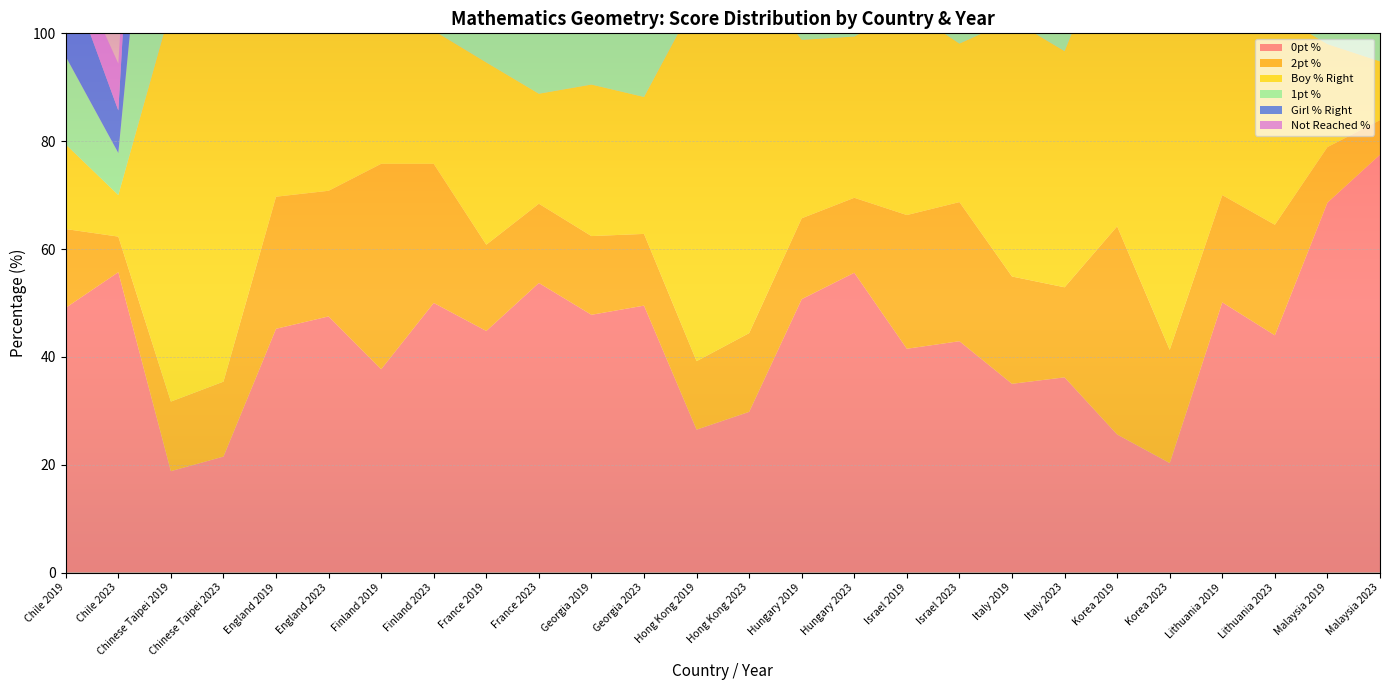

Reading right to left, extract all data points from this chart.

0pt %: 77.5	68.6	44.0	50.1	20.3	25.6	36.2	35.0	42.9	41.5	55.6	50.7	29.8	26.5	49.5	47.8	53.7	44.8	50.0	37.7	47.5	45.2	21.5	18.8	55.7	49.1
2pt %: 6.4	10.3	20.5	19.9	21.0	38.6	16.7	19.9	25.8	24.8	13.9	15.0	14.6	12.7	13.3	14.6	14.7	16.0	25.8	38.1	23.3	24.5	13.9	12.9	6.6	14.6
Boy % Right: 10.9	19.1	39.3	34.6	67.8	56.3	43.8	47.6	29.4	38.3	29.9	33.1	66.7	67.2	25.4	28.1	20.4	33.8	24.7	34.1	31.2	35.6	70.1	73.0	7.7	15.7
1pt %: 10.6	21.1	37.1	34.0	67.7	52.7	44.0	46.7	27.7	36.8	27.7	30.6	60.5	65.3	25.7	26.6	20.9	29.4	27.1	34.4	27.5	30.4	70.8	73.7	7.8	16.3
Girl % Right: 10.3	23.0	35.0	33.4	67.5	49.3	44.3	45.7	25.6	35.5	25.2	27.9	53.9	63.1	25.9	25.3	21.4	24.6	29.8	34.7	24.1	26.2	71.5	74.4	7.9	16.6
Not Reached %: 6.8	2.1	1.1	0.0	0.9	0.0	3.9	3.7	6.7	1.6	0.8	0.0	1.3	0.7	6.5	2.9	3.8	2.3	4.0	0.7	1.1	0.5	0.1	0.1	8.7	3.6